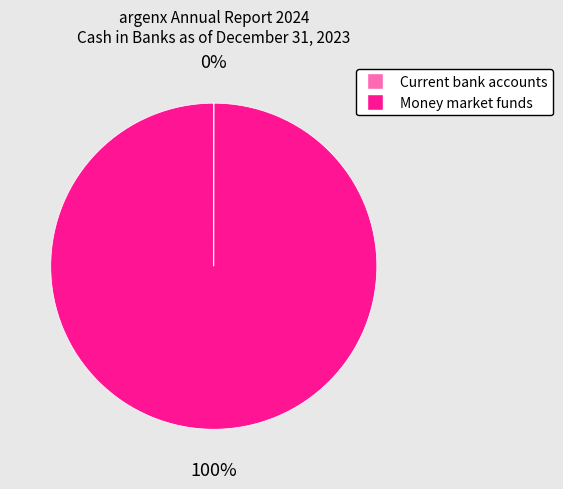

To the nearest percent, what percentage of the pie is Money market funds?

100%